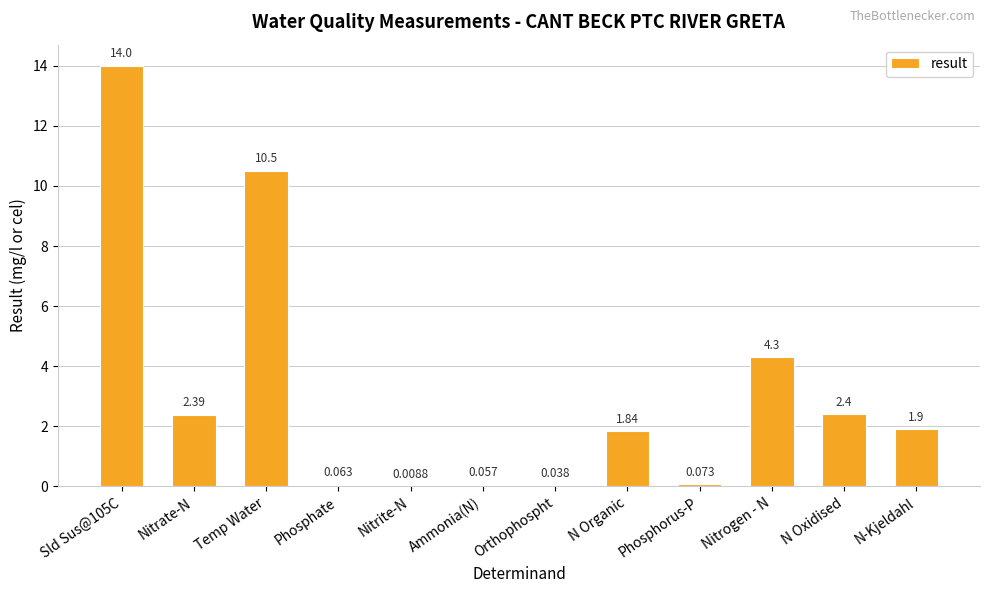

At which label is the value closest to 7?

Nitrogen - N